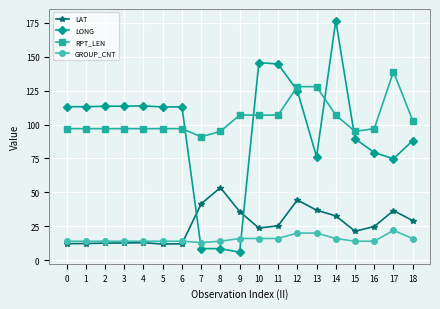

Is the value of RPT_LEN at 4 greater than the value of LONG at 16?

Yes